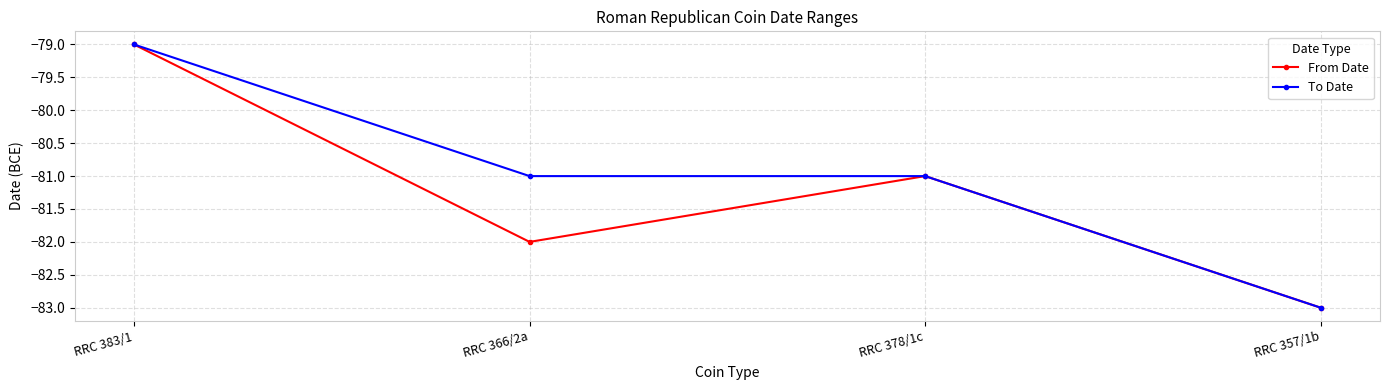

What is the difference between the second highest and minimum values in the From Date series?

2